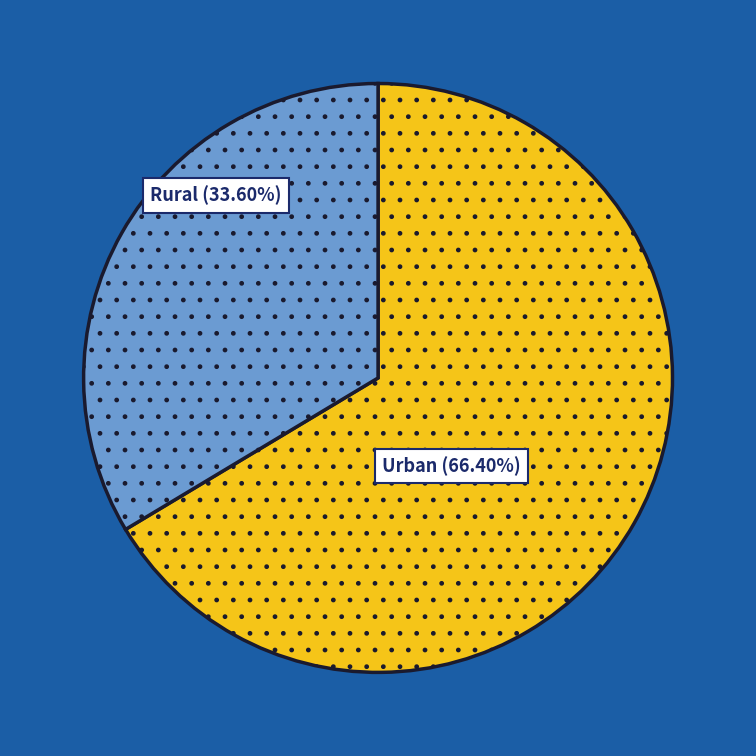

Is there any slice that represents more than half of the pie?

Yes